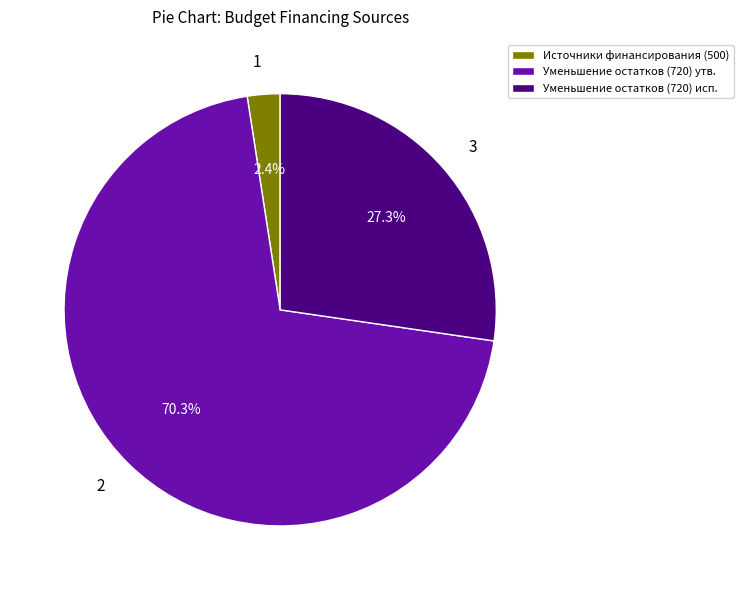

Count the number of slices in the pie.

3